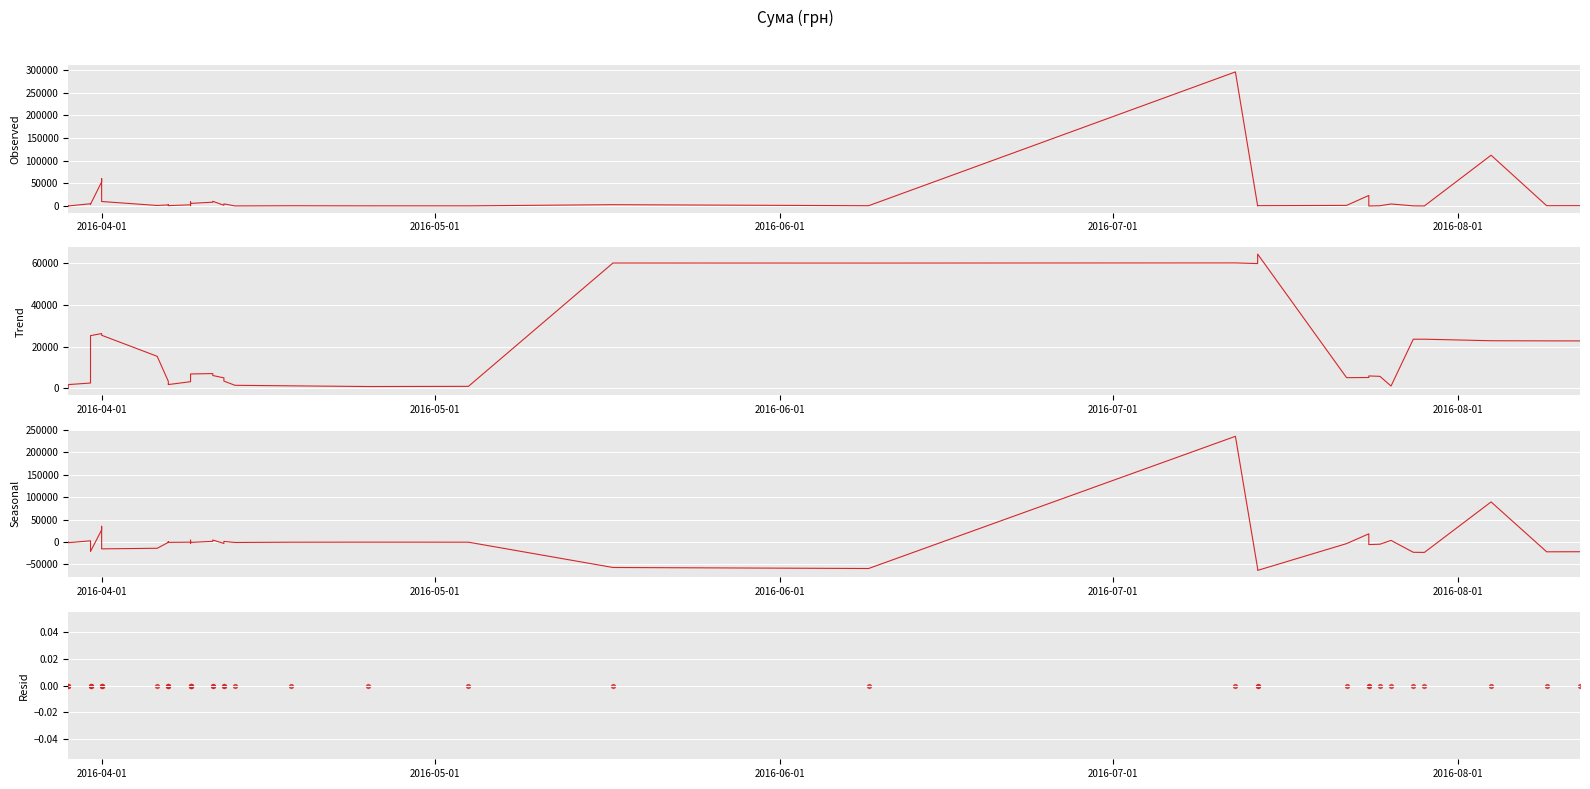

At how many categories does at least one series exceed 110650?

2